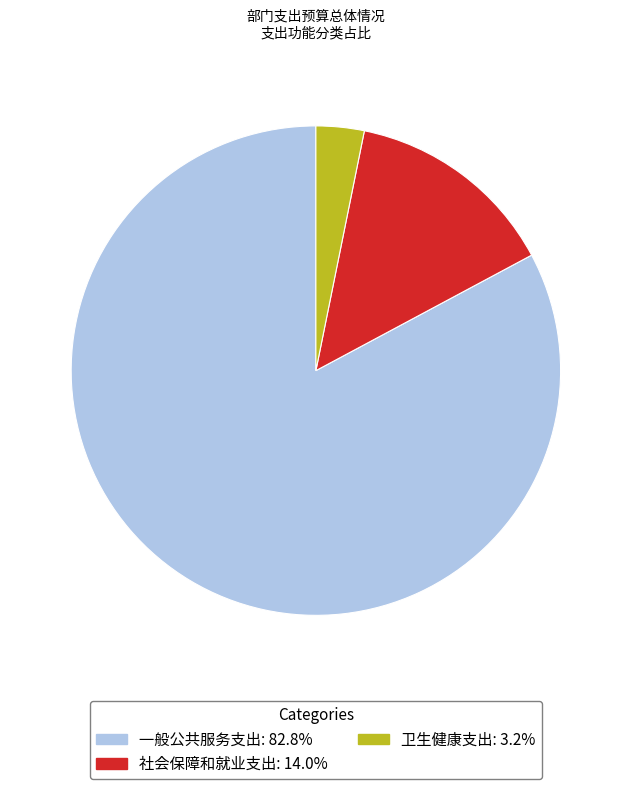

Which category has the biggest portion of the pie?

一般公共服务支出